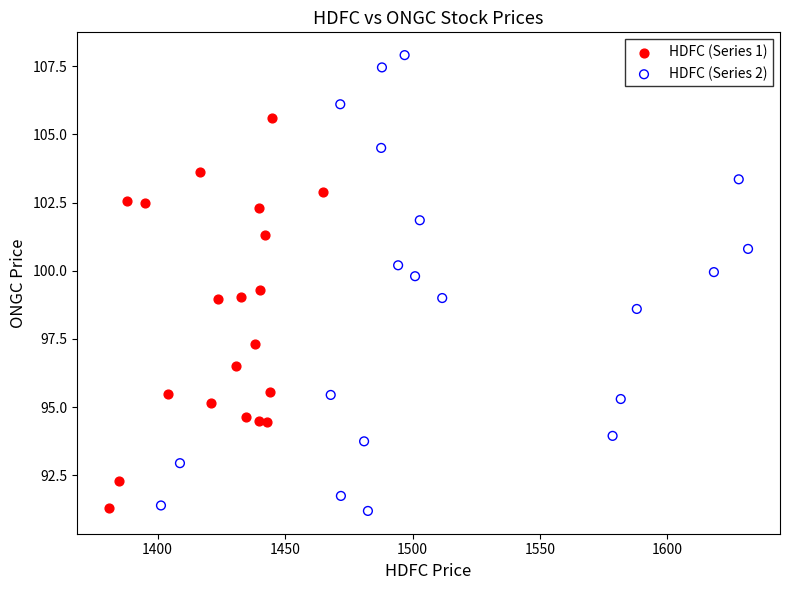

Which series contains the highest Y value?

HDFC (Series 2)